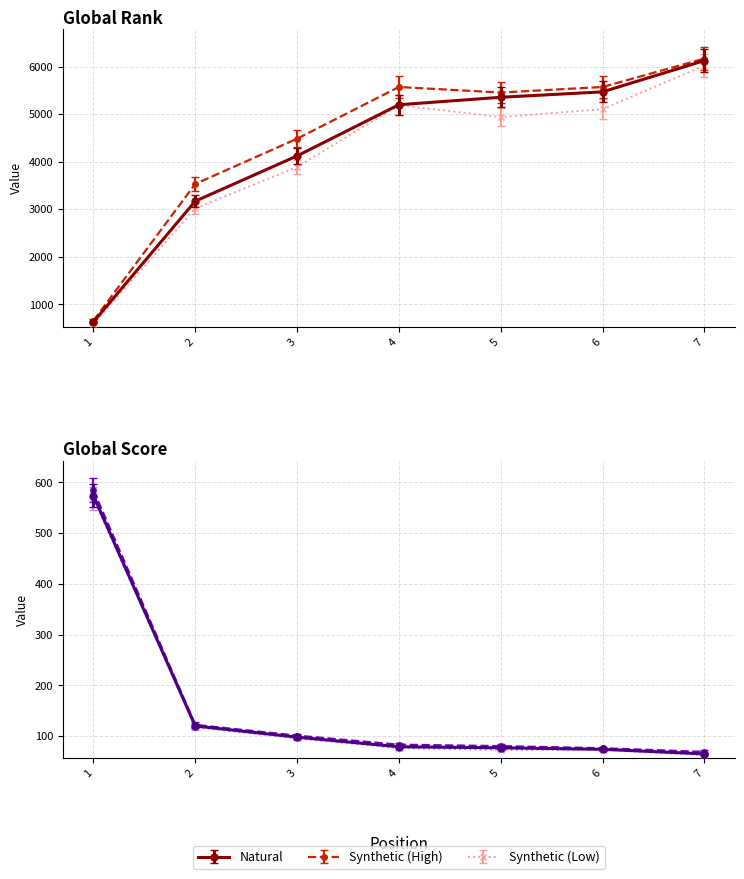

What is the value of the Global Score point at the 2nd from the left?

120